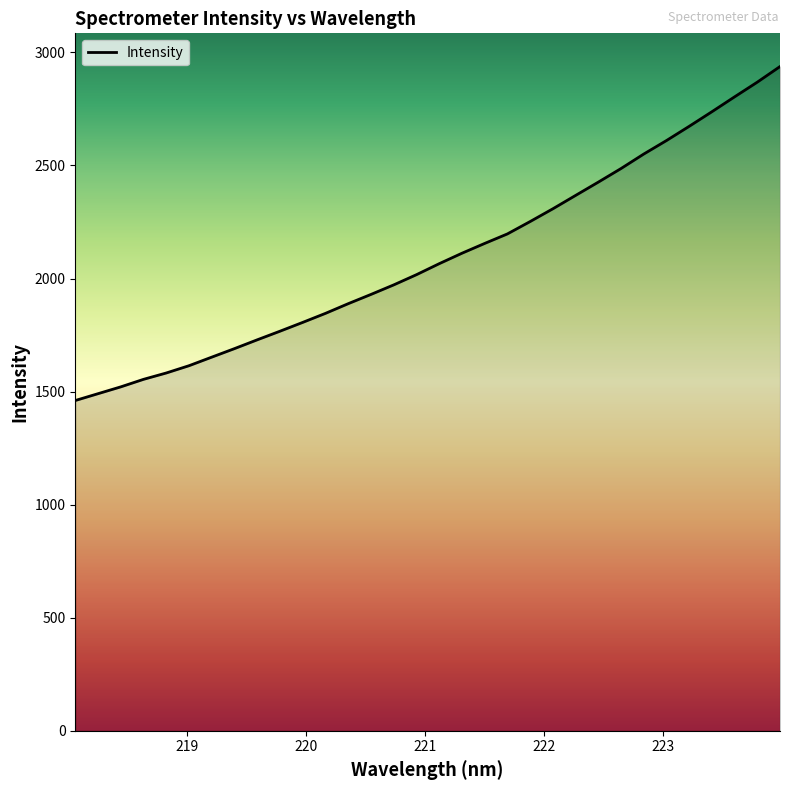

What is the smallest value displayed?

1460.5